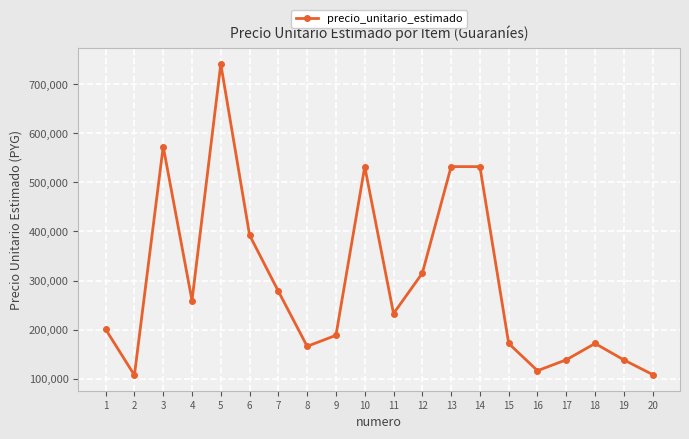

What is the value of the 17th point from the left?

138690